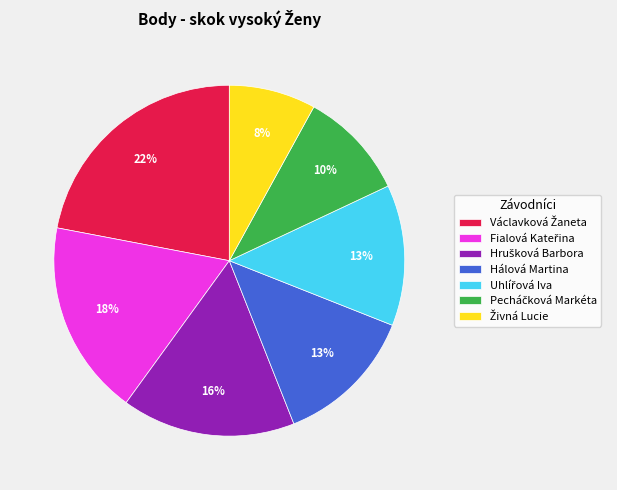

To the nearest percent, what is the average slice percentage?

14%